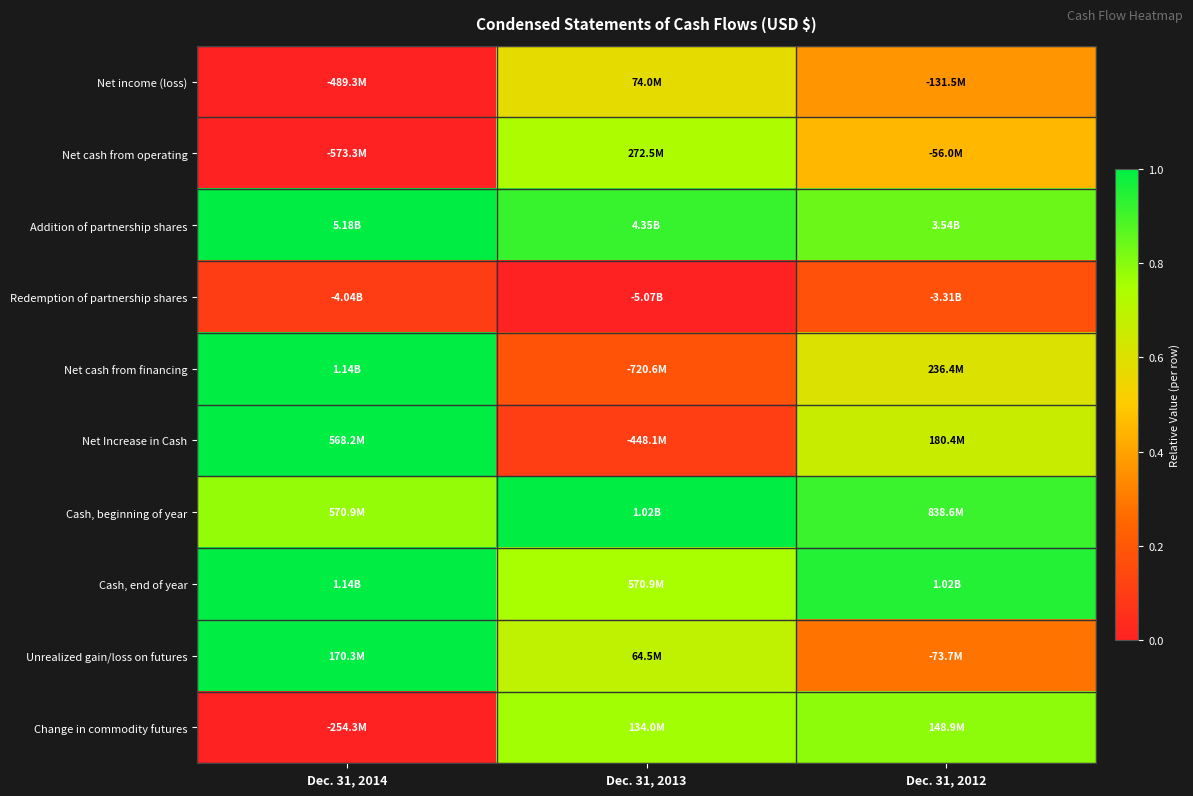

Which series has the widest spread of values?

Net Increase in Cash